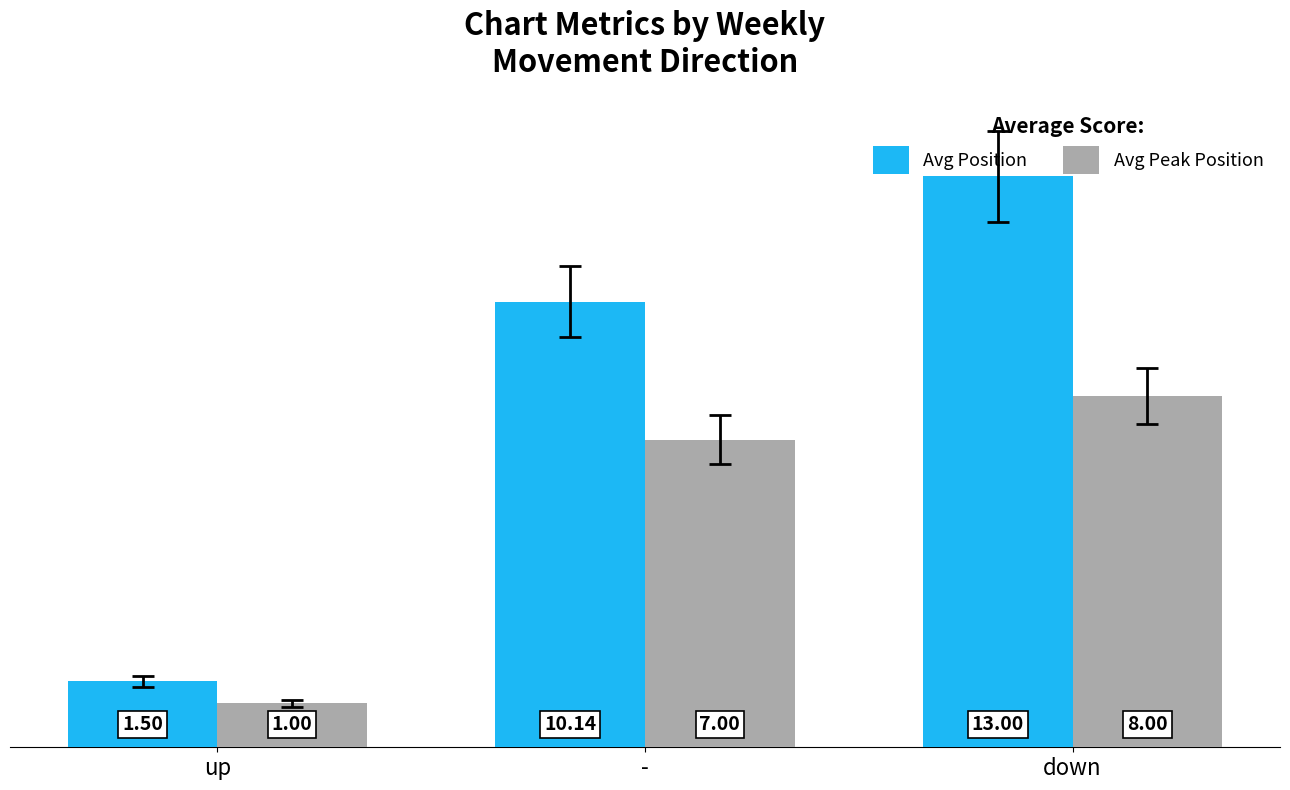

How many categories are shown in the chart?

3